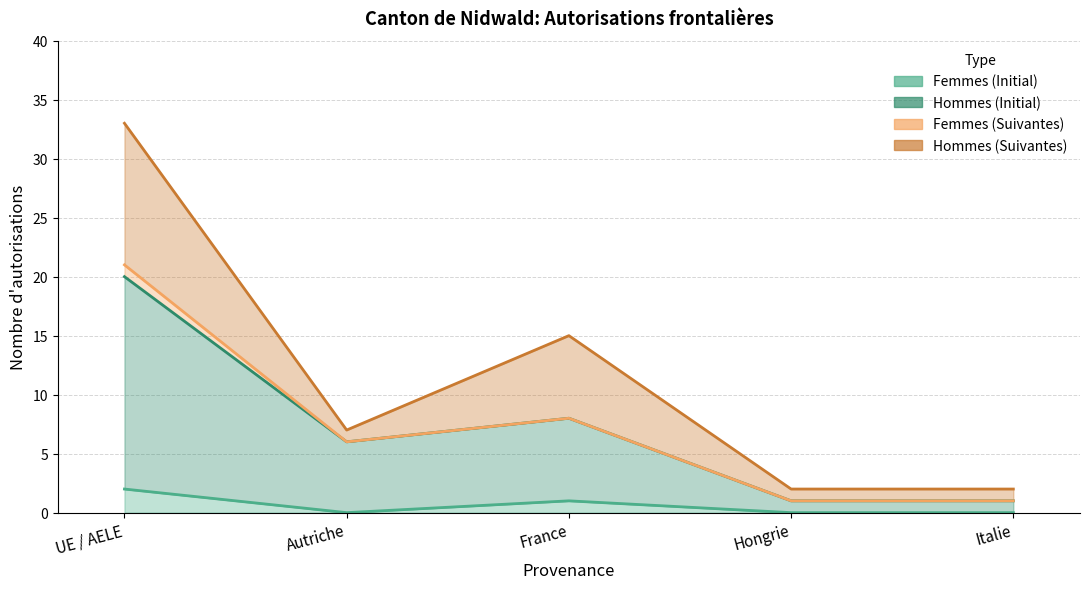

Which series changed the most between UE / AELE and Hongrie?

Hommes (Initial)